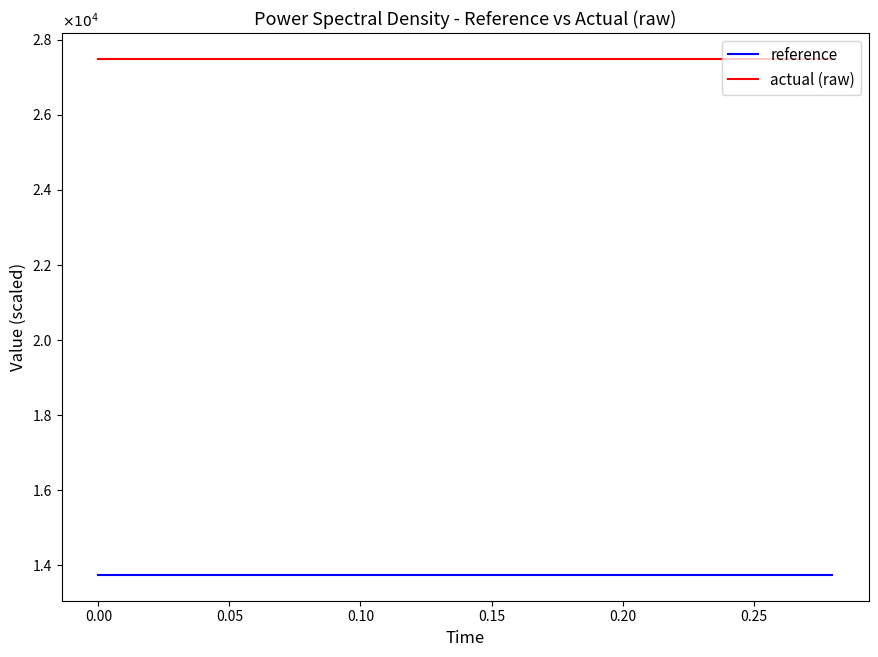

Which series has the largest total across all categories?

actual (raw)